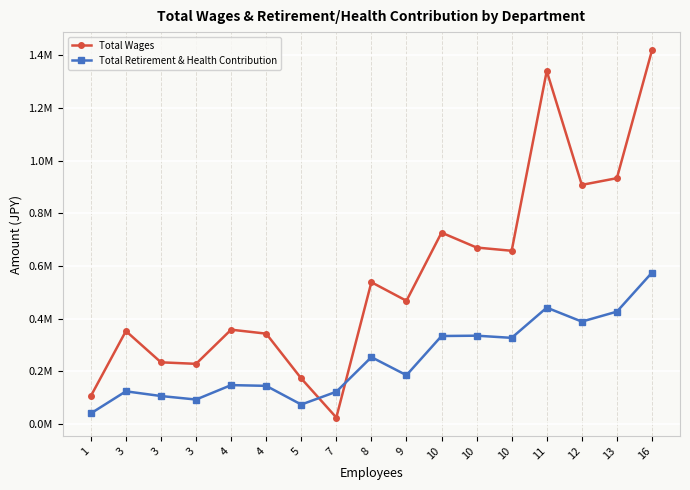

What is the difference between the maximum and minimum values in the Total Retirement & Health Contribution series?

534633